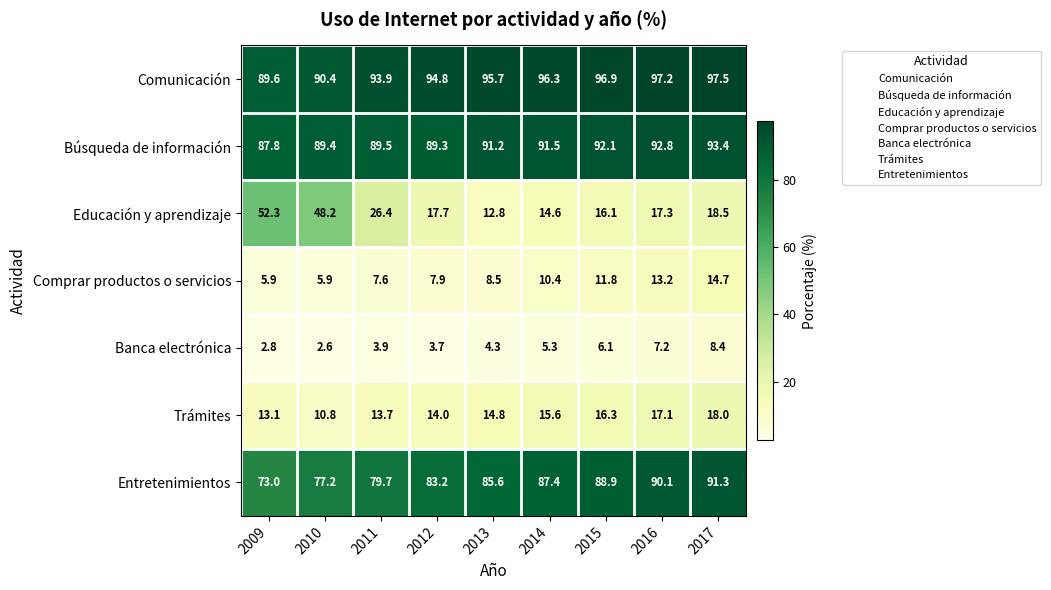

What is the difference between the highest and lowest values at 2017?

89.1